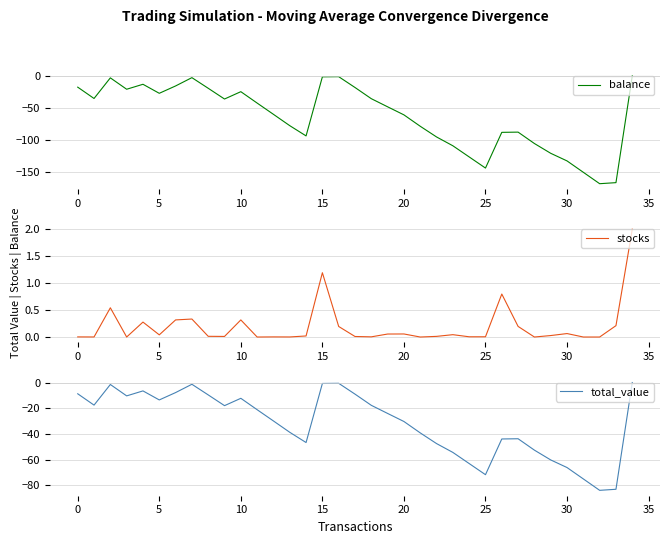

List the series in order of their overall mean, lowest first.

balance, total_value, stocks